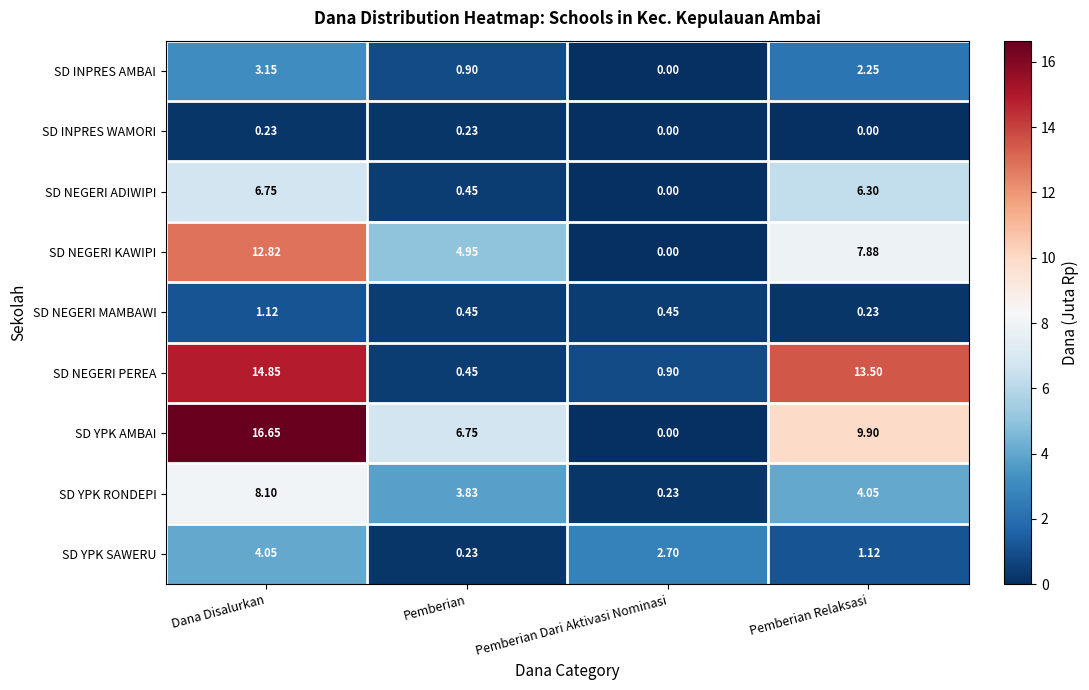

Which series has the widest spread of values?

SD YPK AMBAI